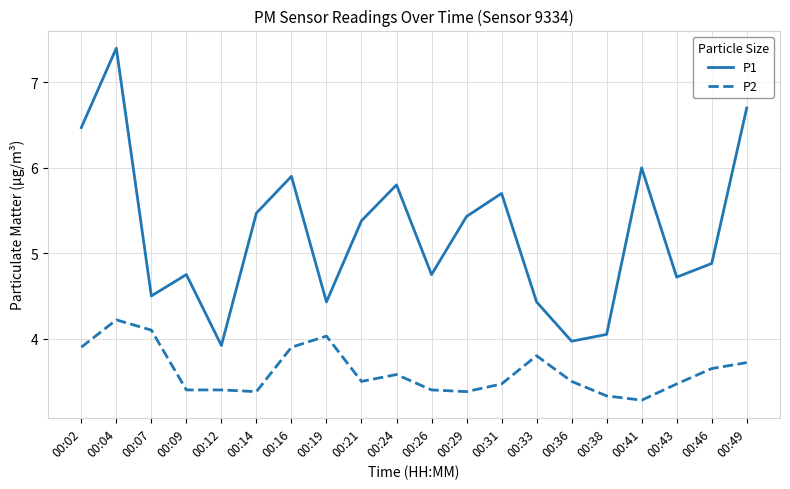

True or false: P1 and P2 cross at least once.

False